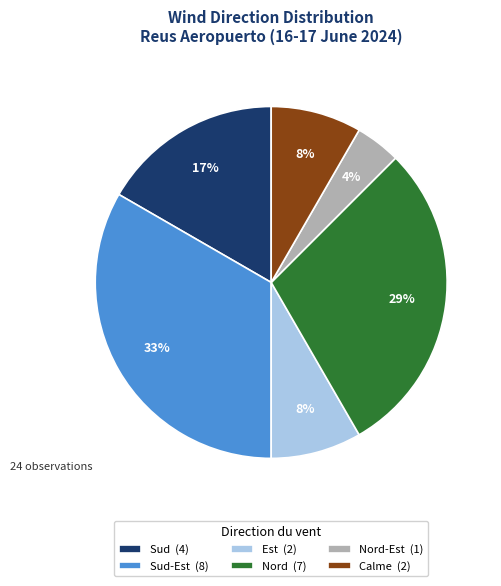

Is it true that Calme (2) is 8% of the pie?

True